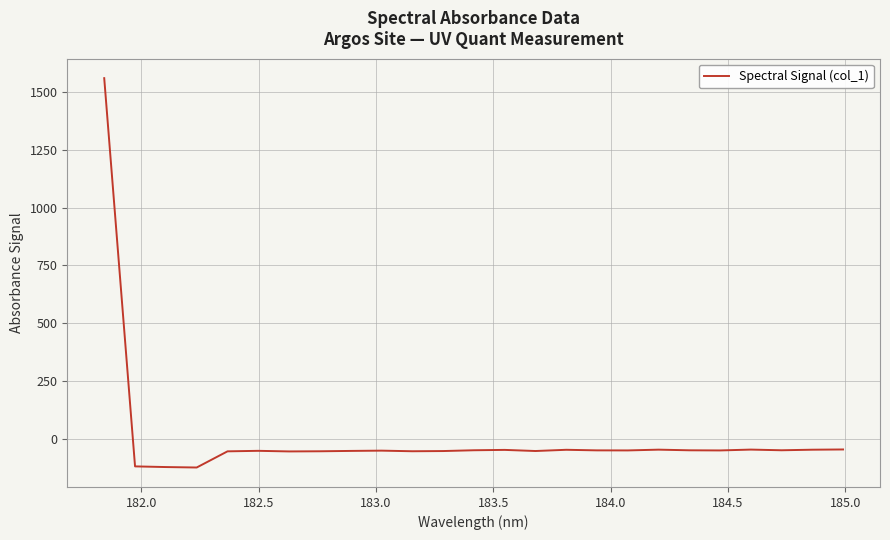

What is the difference between the maximum and minimum values?

1686.0